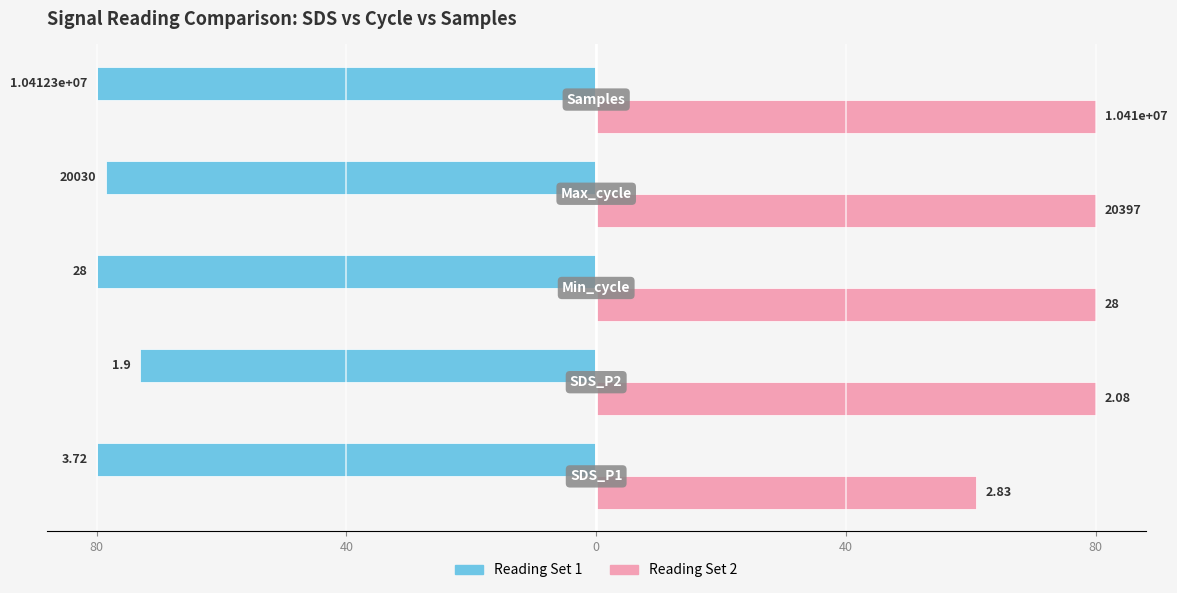

What are all the series names shown in the legend?

Reading Set 1, Reading Set 2